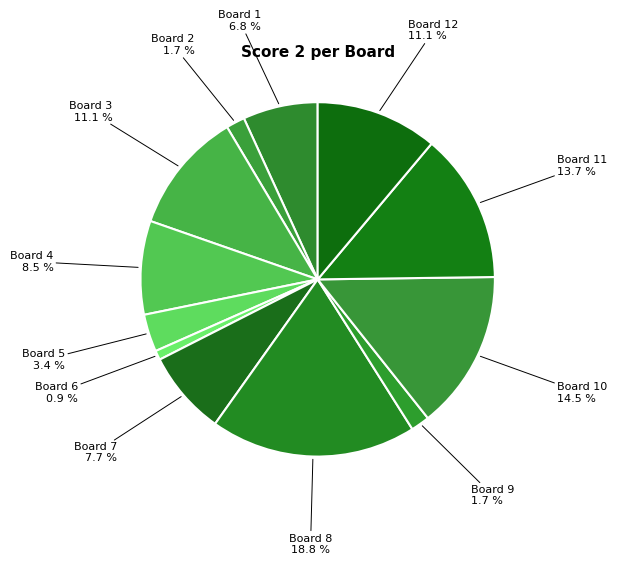

What portion of the pie excludes Board 1?

93.2%